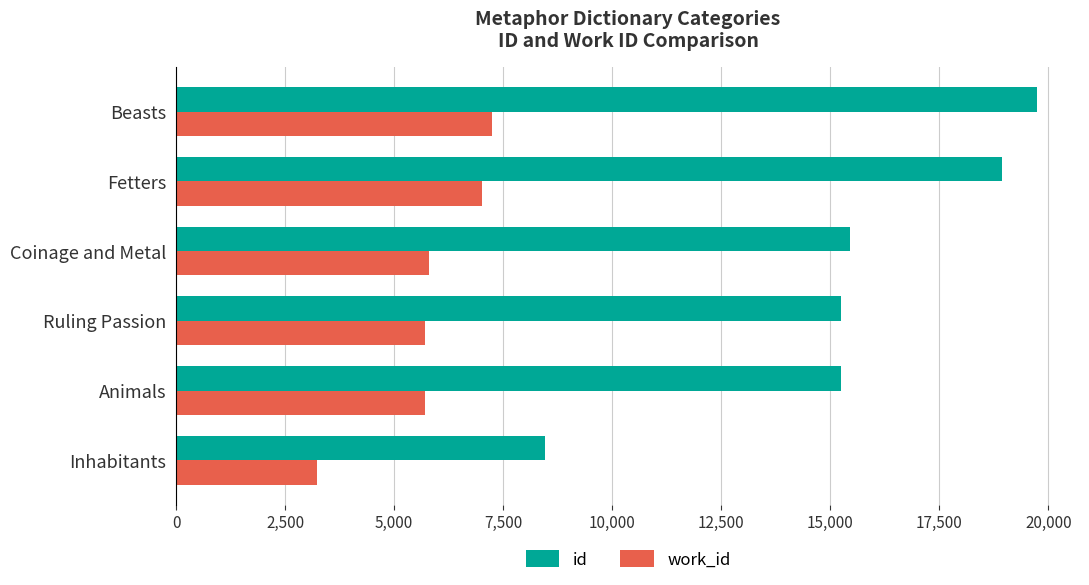

At which label does id reach its peak?

Beasts